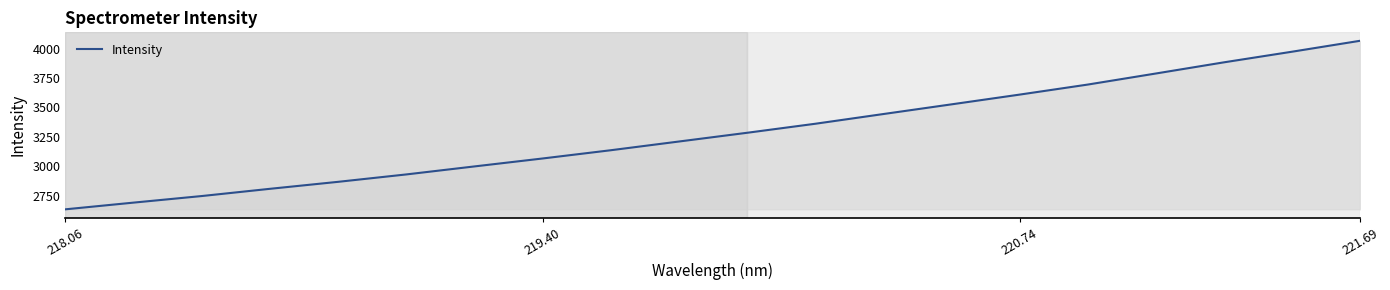

What is the difference between the maximum and minimum values?

1430.0